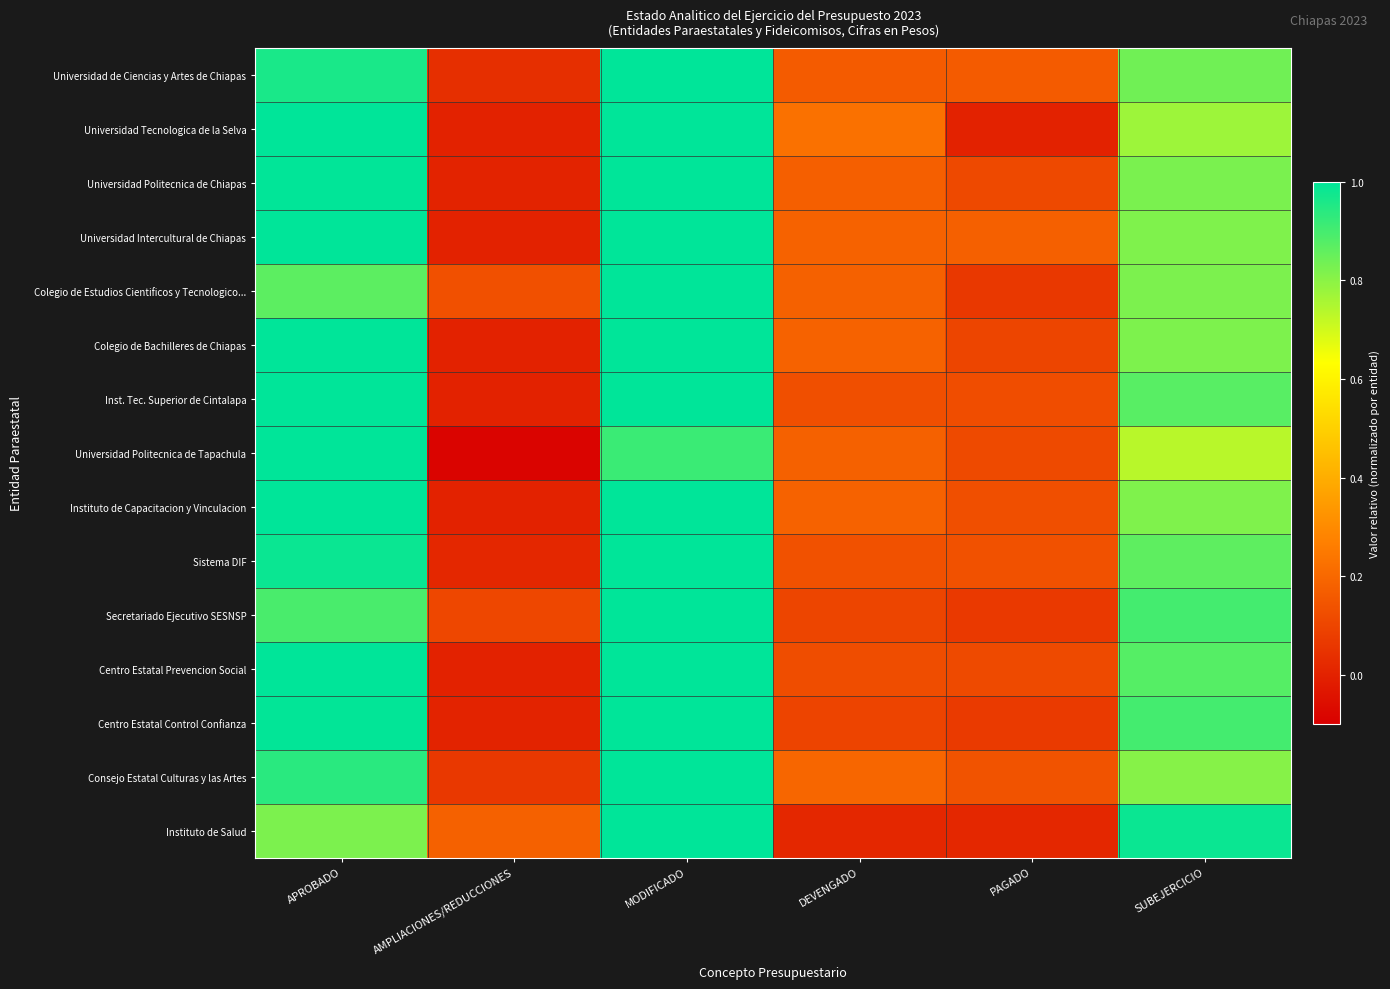

Which label corresponds to the smallest value in the chart?

AMPLIACIONES/REDUCCIONES